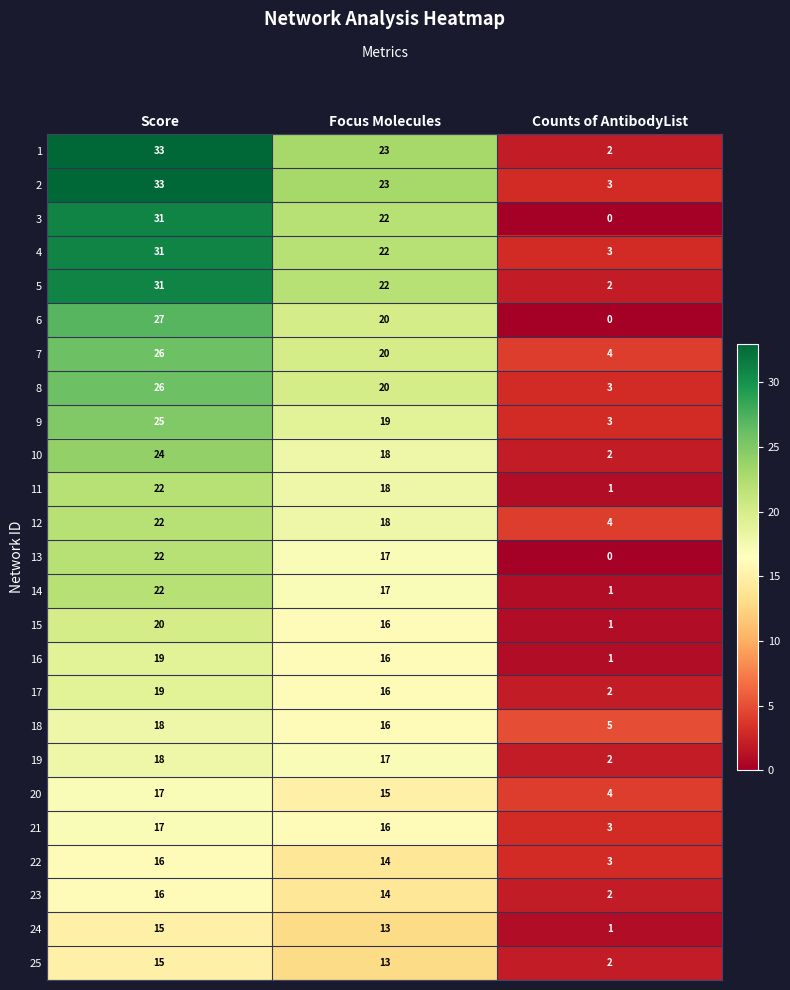

Rank the categories by 21 value from lowest to highest.

Counts of AntibodyList, Focus Molecules, Score